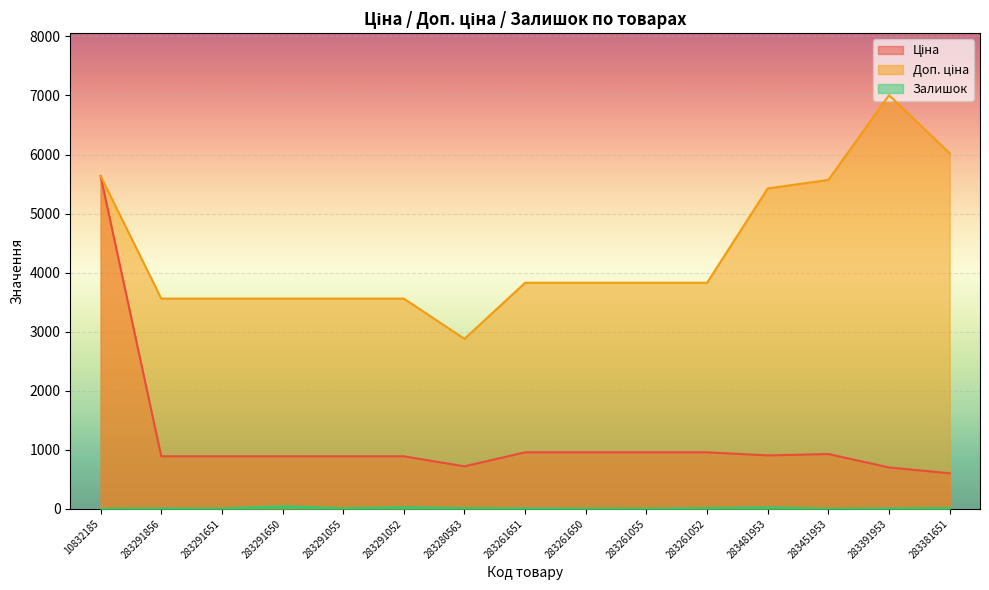

What position from the right is 10832185?

15